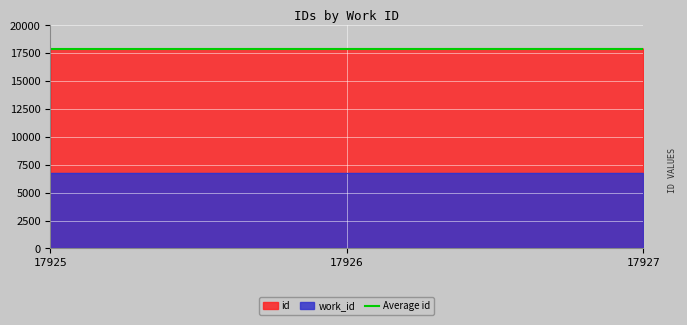

Is it true that Average id equals 9851 at 17926?

False